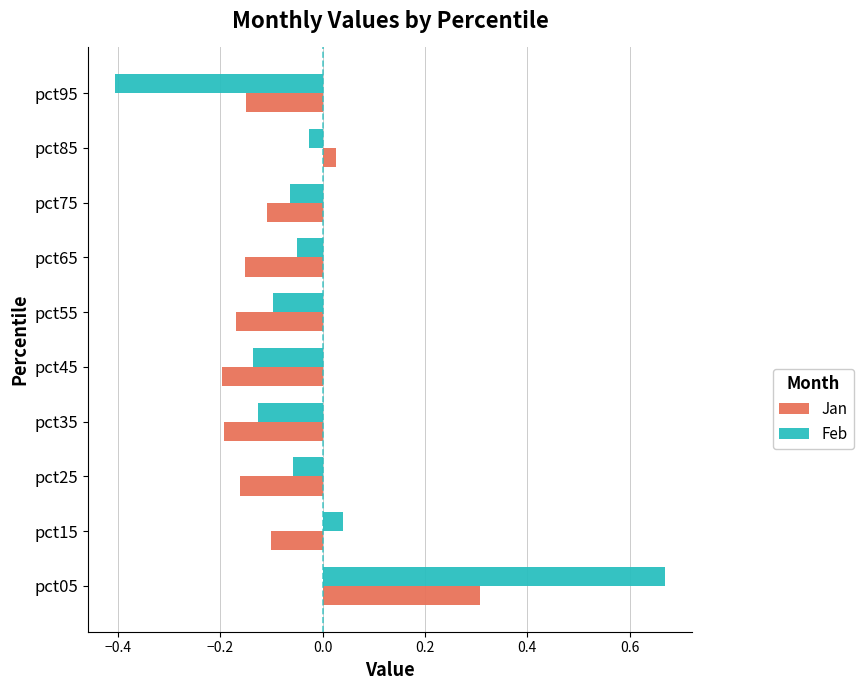

What is the minimum value shown in the chart?

-0.4